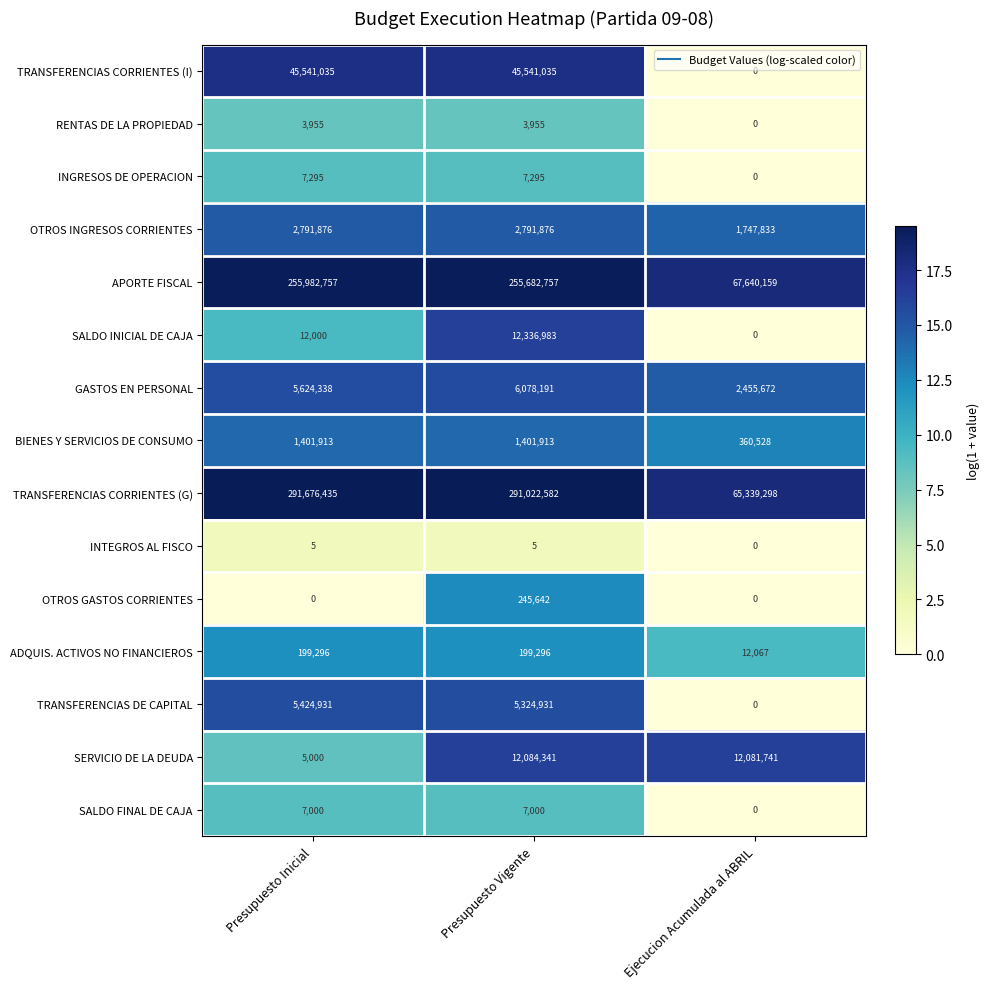

What is the greatest value displayed?

291676435